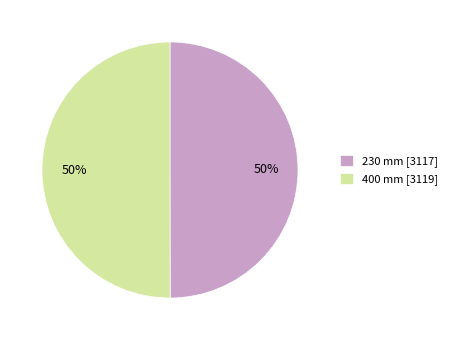

The 230 mm slice represents 35% of the pie. True or false?

False